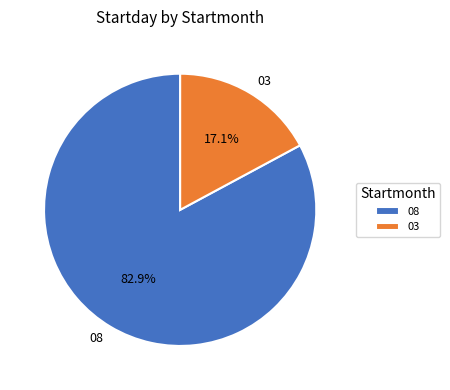

How many slices are in this pie chart?

2